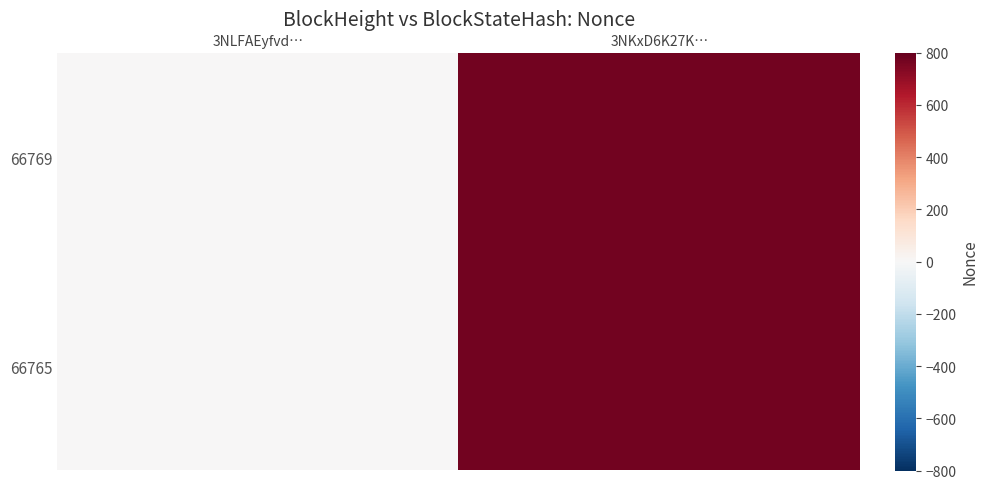

Reading left to right, list all the values displayed in this chart.

66769: 3NLFAEyfvd…=0	3NKxD6K27K…=769
66765: 3NLFAEyfvd…=0	3NKxD6K27K…=769